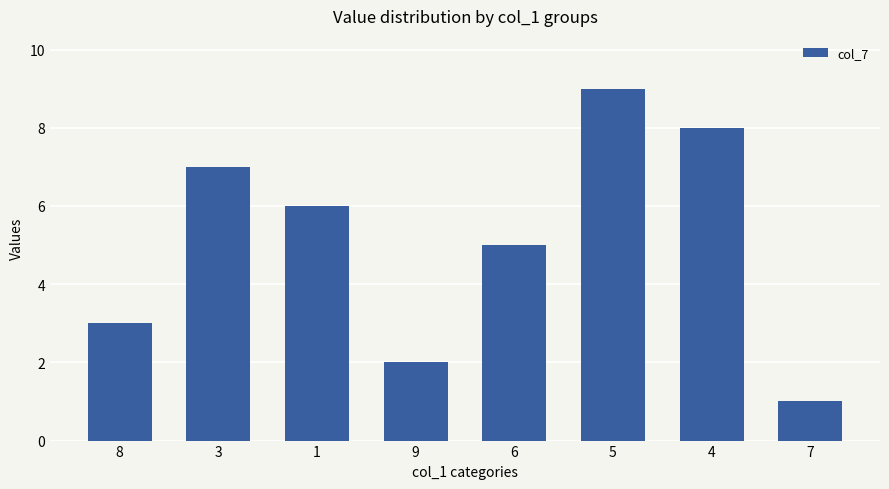

What is the ratio of the value at 8 to the value at 1?

0.5